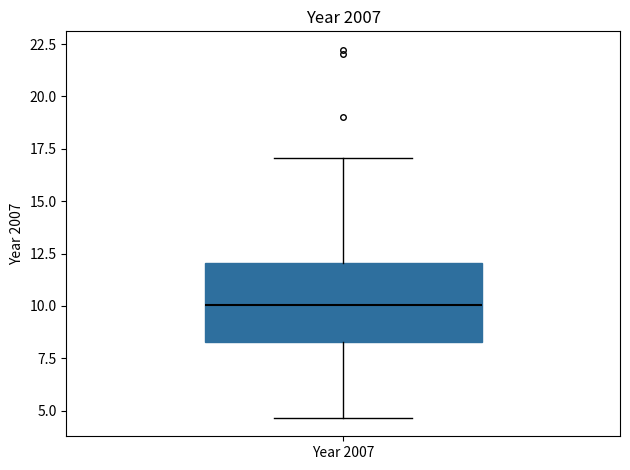

Transcribe this box plot: give where the median line is, the range the box spans, and where the two whiskers end, as read against the y-axis. The values are not printed on the chart, so give them approximately, as read against the axis.

median 10.0, box 8.5 to 12.0, whiskers 4.5 to 17.0